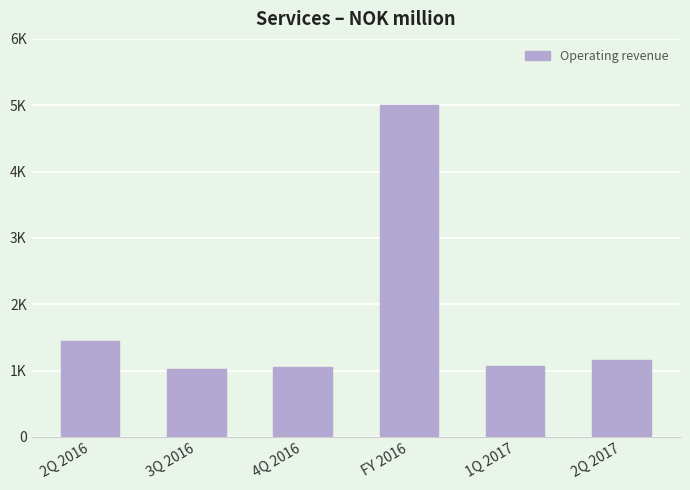

Rank the categories by value from highest to lowest.

FY 2016, 2Q 2016, 2Q 2017, 1Q 2017, 4Q 2016, 3Q 2016